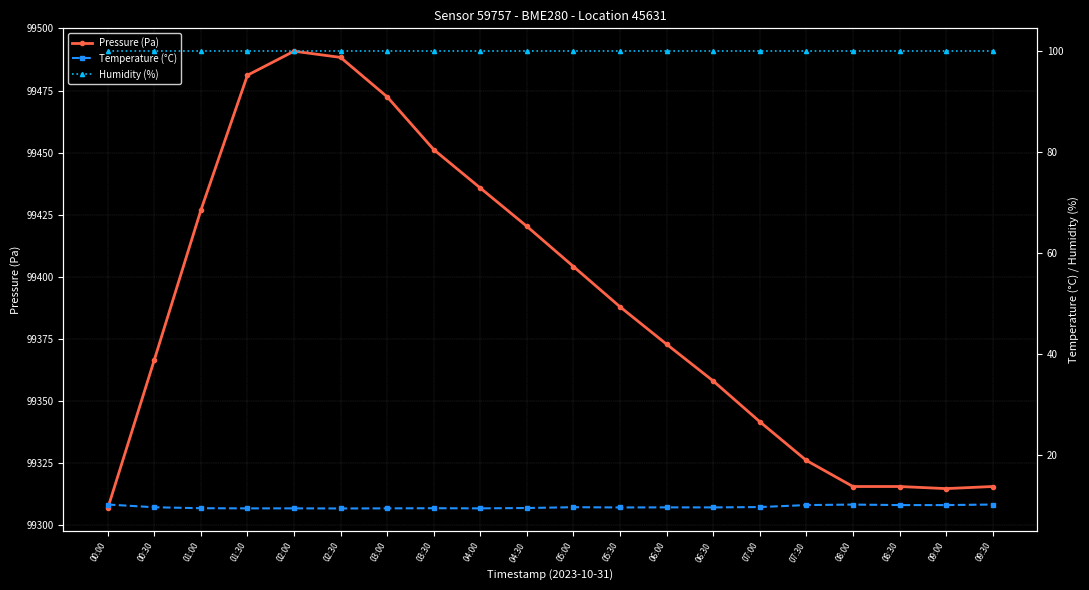

Which category has the lowest value across all series?

02:30